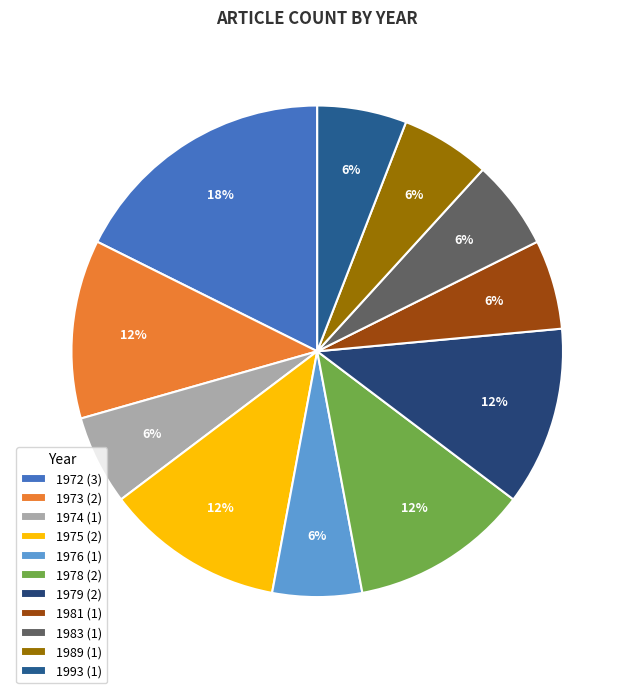

How many slices are in this pie chart?

11